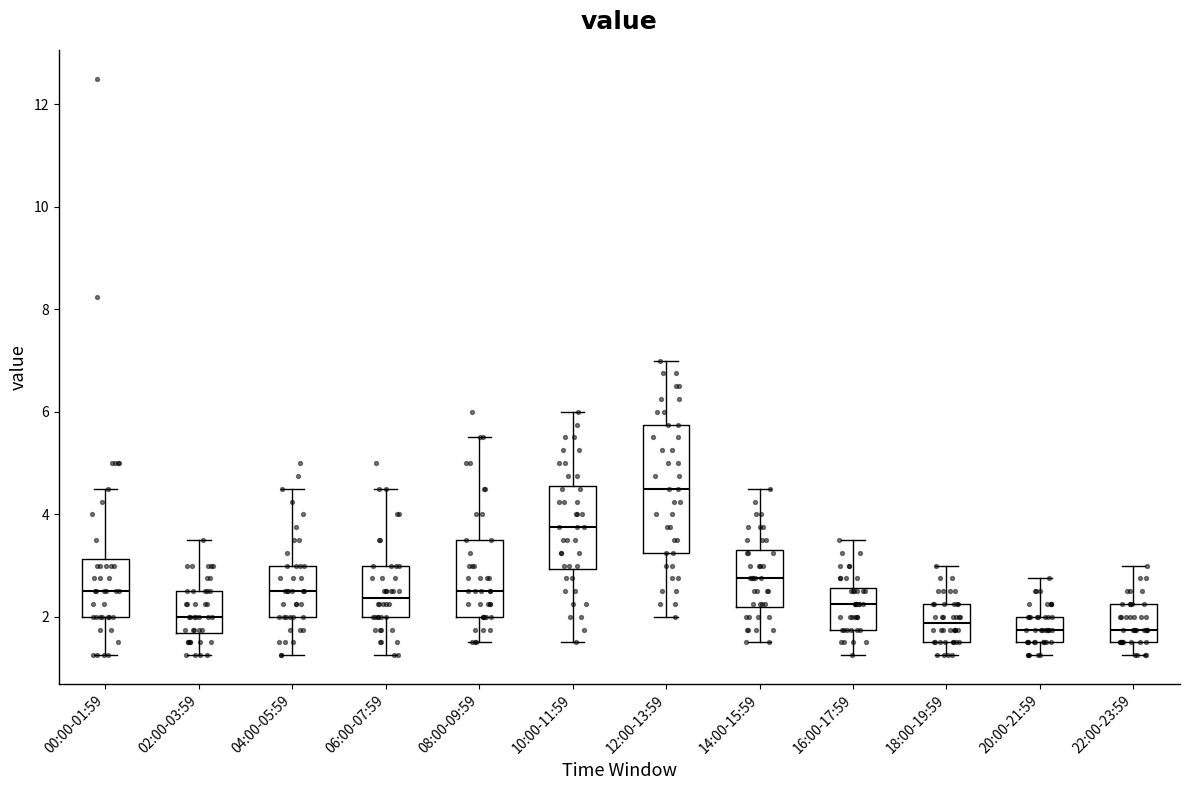

Reading left to right, read every box against the y-axis: the position of its median line, the range the box covers, and the ends of its whiskers. The values are not printed on the chart, so give them approximately, as read against the axis.

00:00-01:59: median 2.6, box 2.0 to 3.2, whiskers 1.2 to 4.6
02:00-03:59: median 2.0, box 1.6 to 2.6, whiskers 1.2 to 3.6
04:00-05:59: median 2.6, box 2.0 to 3.0, whiskers 1.2 to 4.6
06:00-07:59: median 2.4, box 2.0 to 3.0, whiskers 1.2 to 4.6
08:00-09:59: median 2.6, box 2.0 to 3.6, whiskers 1.6 to 5.6
10:00-11:59: median 3.8, box 3.0 to 4.6, whiskers 1.6 to 6.0
12:00-13:59: median 4.6, box 3.2 to 5.8, whiskers 2.0 to 7.0
14:00-15:59: median 2.8, box 2.2 to 3.4, whiskers 1.6 to 4.6
16:00-17:59: median 2.2, box 1.8 to 2.6, whiskers 1.2 to 3.6
18:00-19:59: median 1.8, box 1.6 to 2.2, whiskers 1.2 to 3.0
20:00-21:59: median 1.8, box 1.6 to 2.0, whiskers 1.2 to 2.8
22:00-23:59: median 1.8, box 1.6 to 2.2, whiskers 1.2 to 3.0